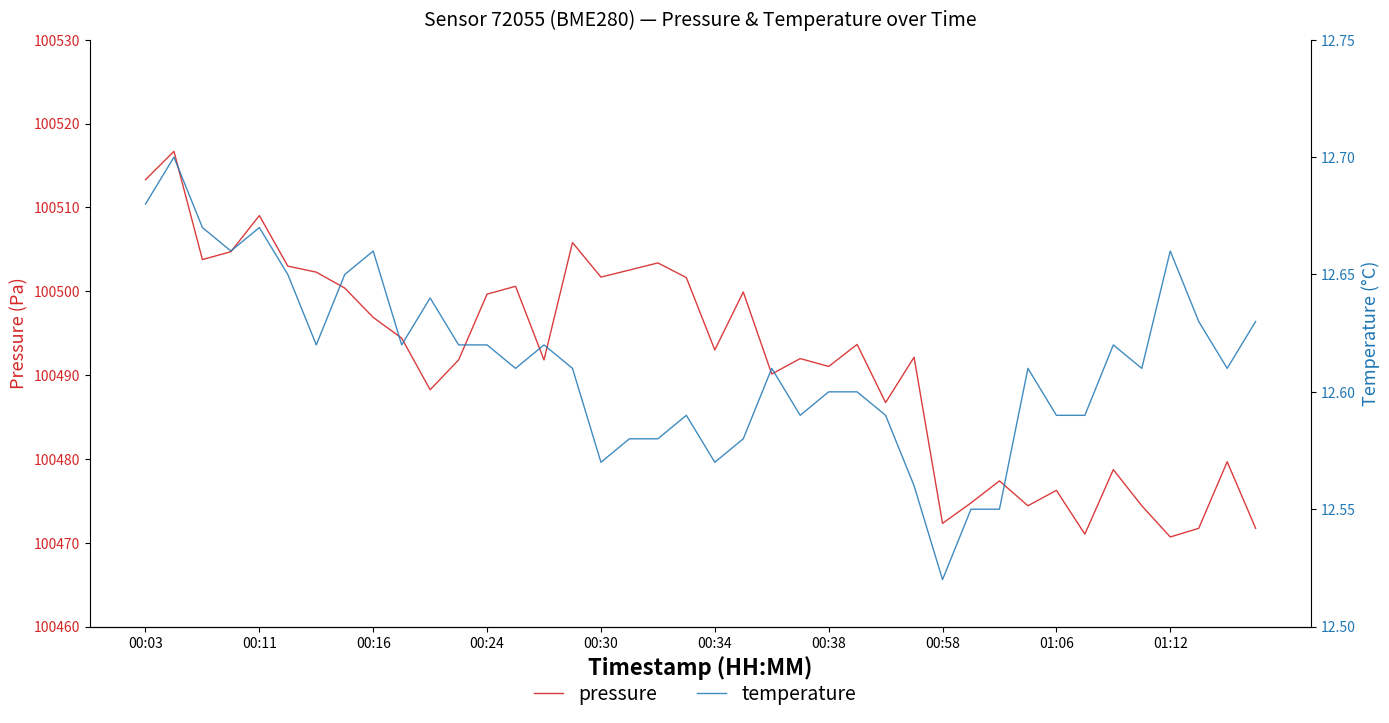

Is the value of temperature at 18 greater than the value of pressure at 29?

No